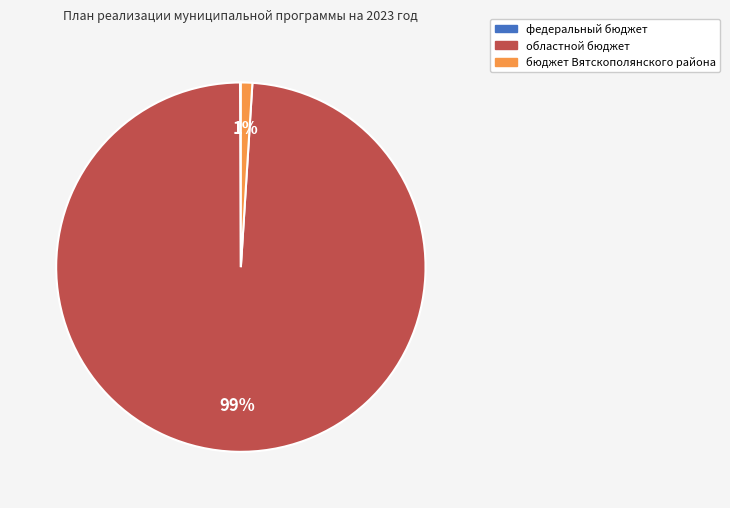

Is there any slice that represents more than half of the pie?

Yes